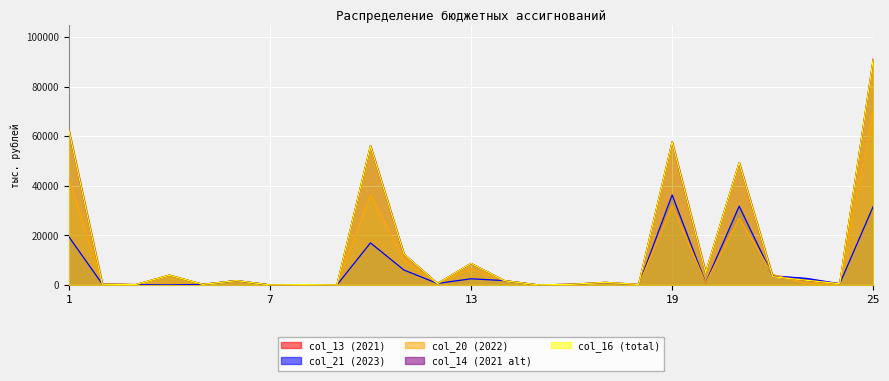

List the labels in order of col_21 value, smallest first.

15, 18, 9, 7, 4, 3, 8, 5, 16, 2, 24, 12, 20, 17, 14, 6, 13, 23, 22, 11, 10, 1, 25, 21, 19